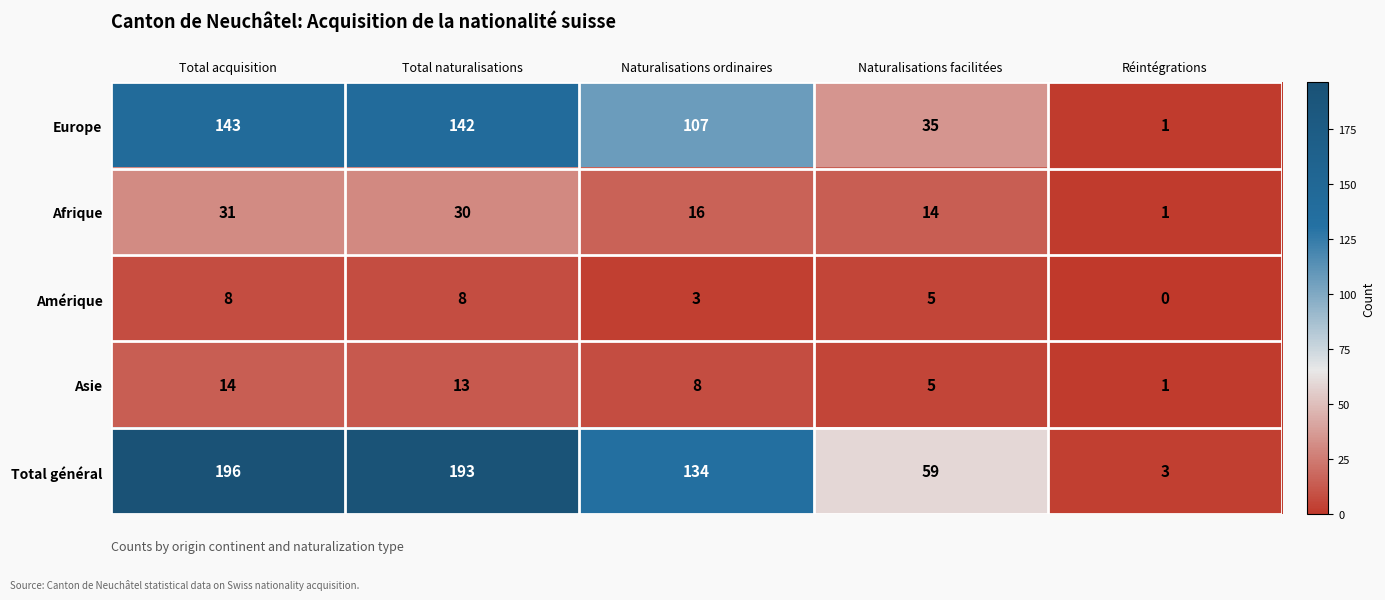

What is the total value across all series at Réintégrations?

6